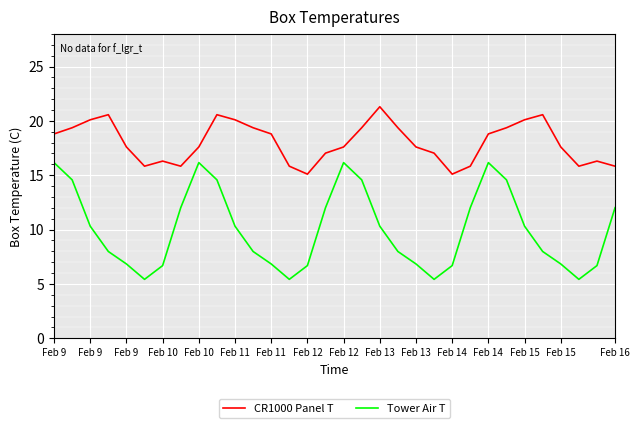

Which series has the largest range (max minus min)?

Tower Air T